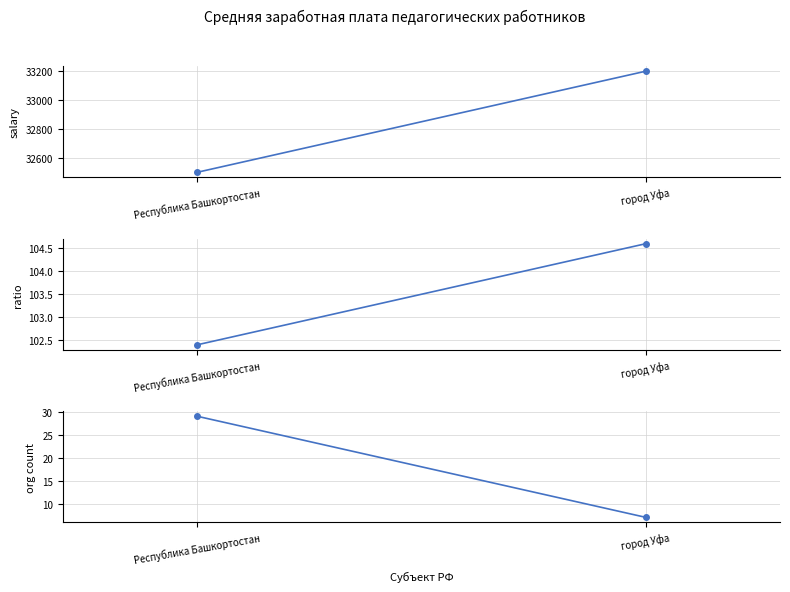

Count the Отношение к средней заработной плате (всего) values in the range 102 to 104.

1